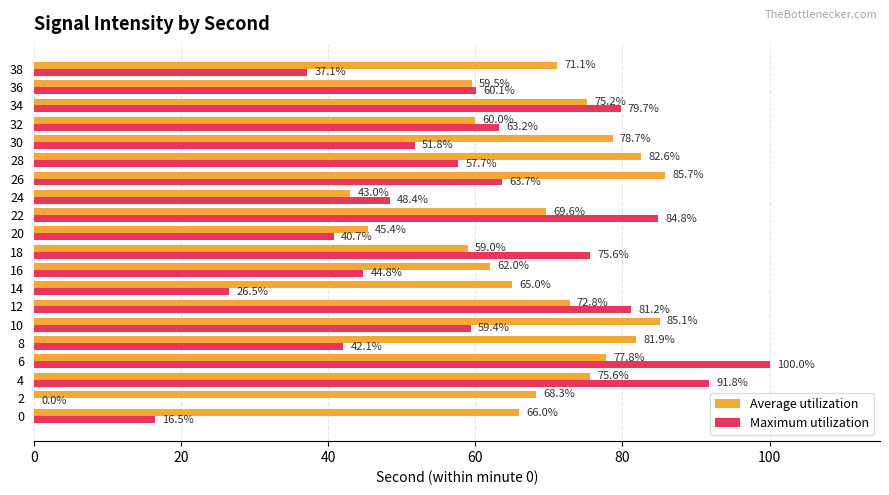

Which label corresponds to the largest value in the chart?

6